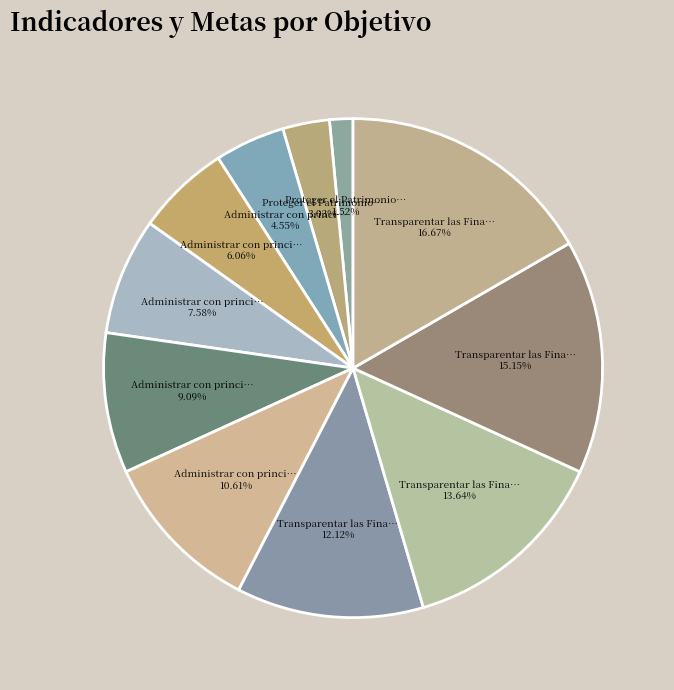

How many segments does this pie chart have?

11